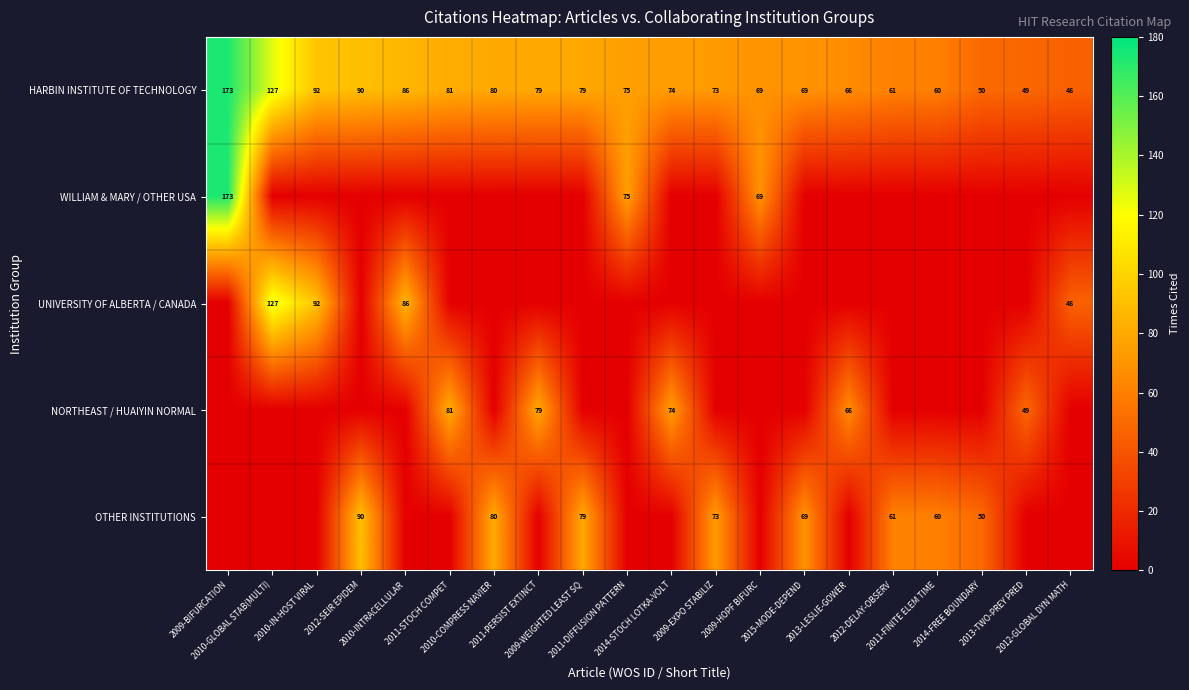

What is the lowest value of the HARBIN INSTITUTE OF TECHNOLOGY series?

46